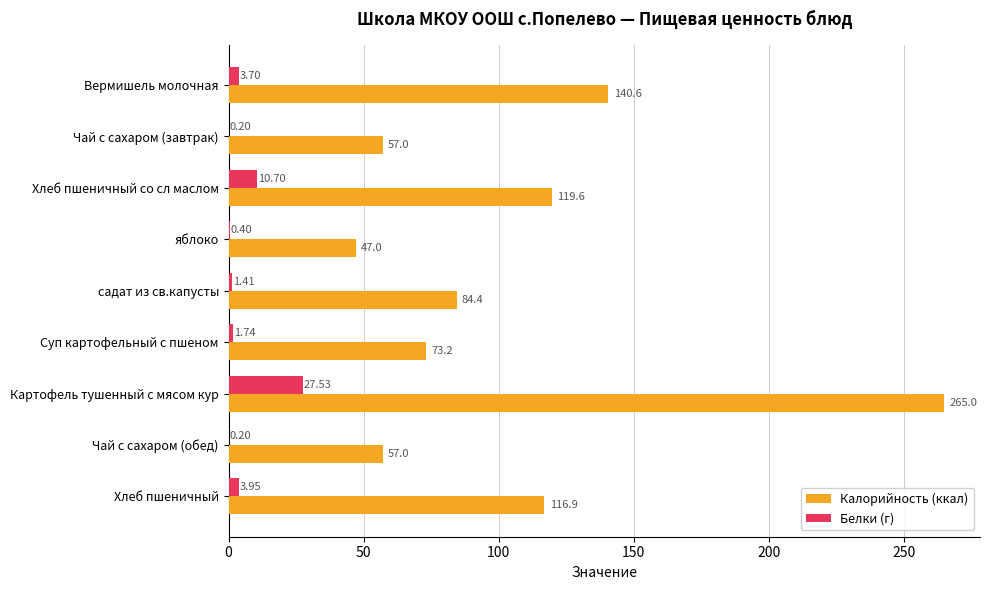

Which label corresponds to the largest value in the chart?

Картофель тушенный с мясом кур